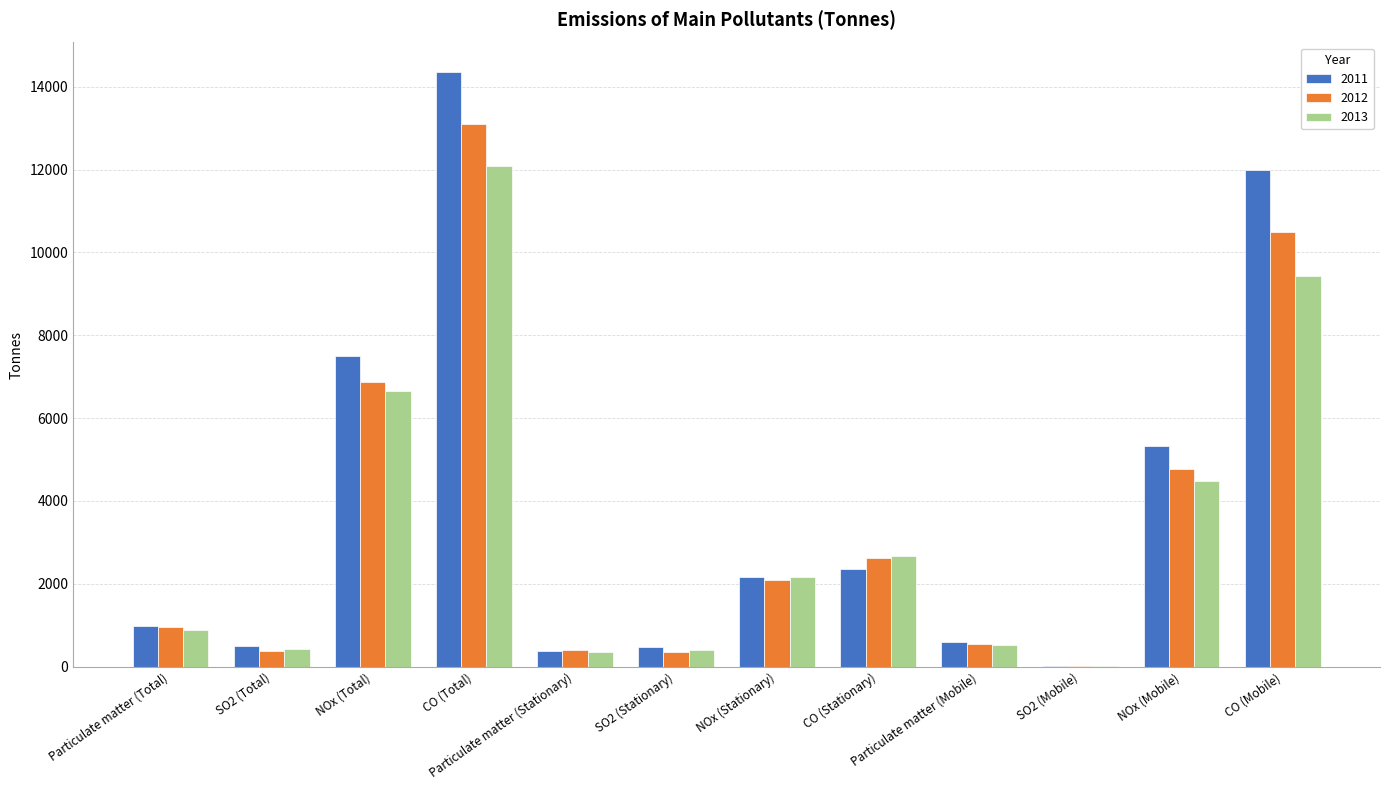

What is the highest value of the 2013 series?

12098.4